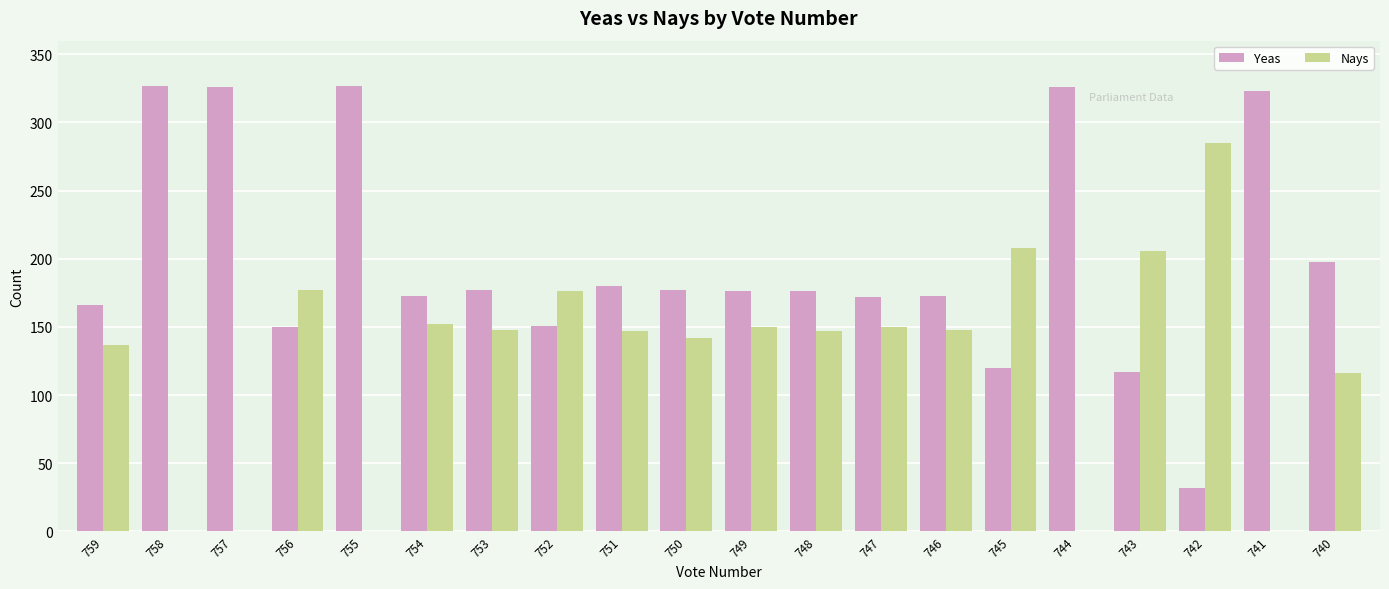

At which label does Nays reach its peak?

742